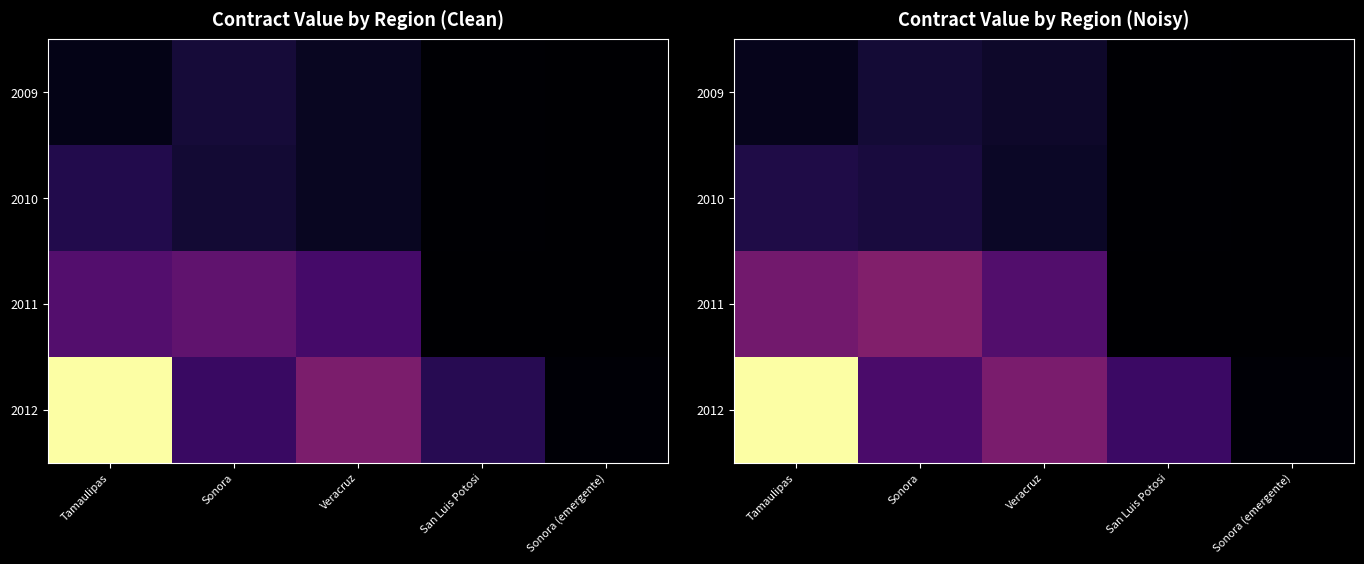

At which label is 2009 closest to 680116?

Tamaulipas